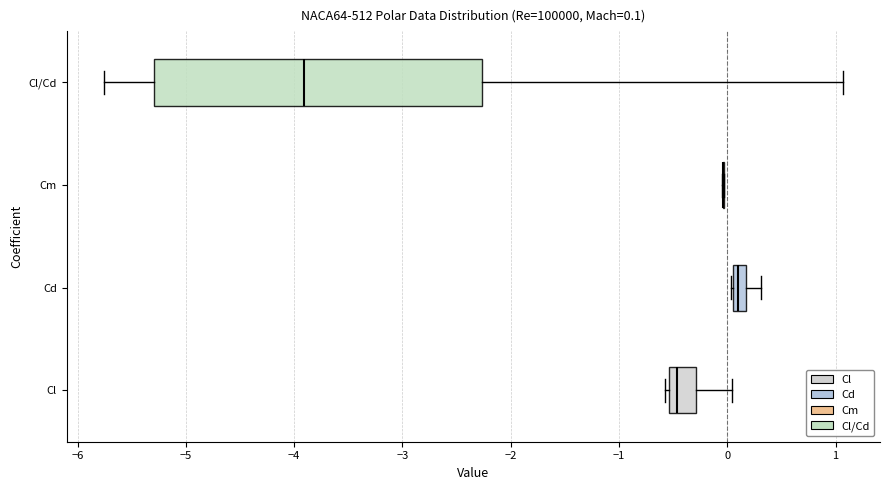

Which box is the widest, from its left edge to its right edge?

Cl/Cd